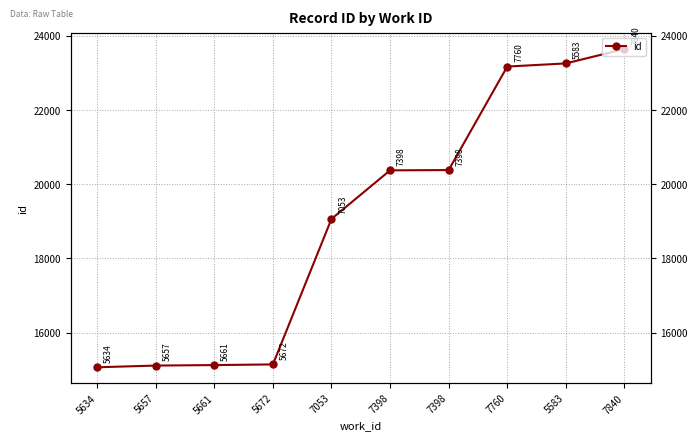

What is the label of the 5th point from the left?

7053